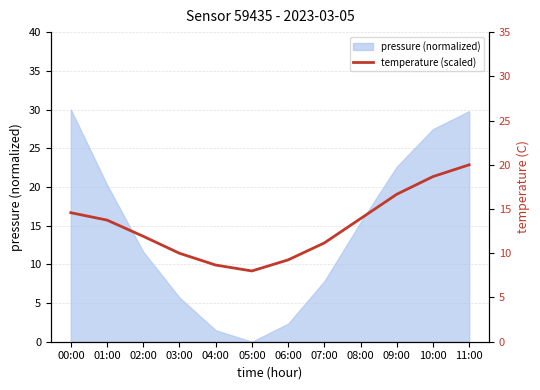

At which label does pressure (normalized) reach its minimum?

05:00